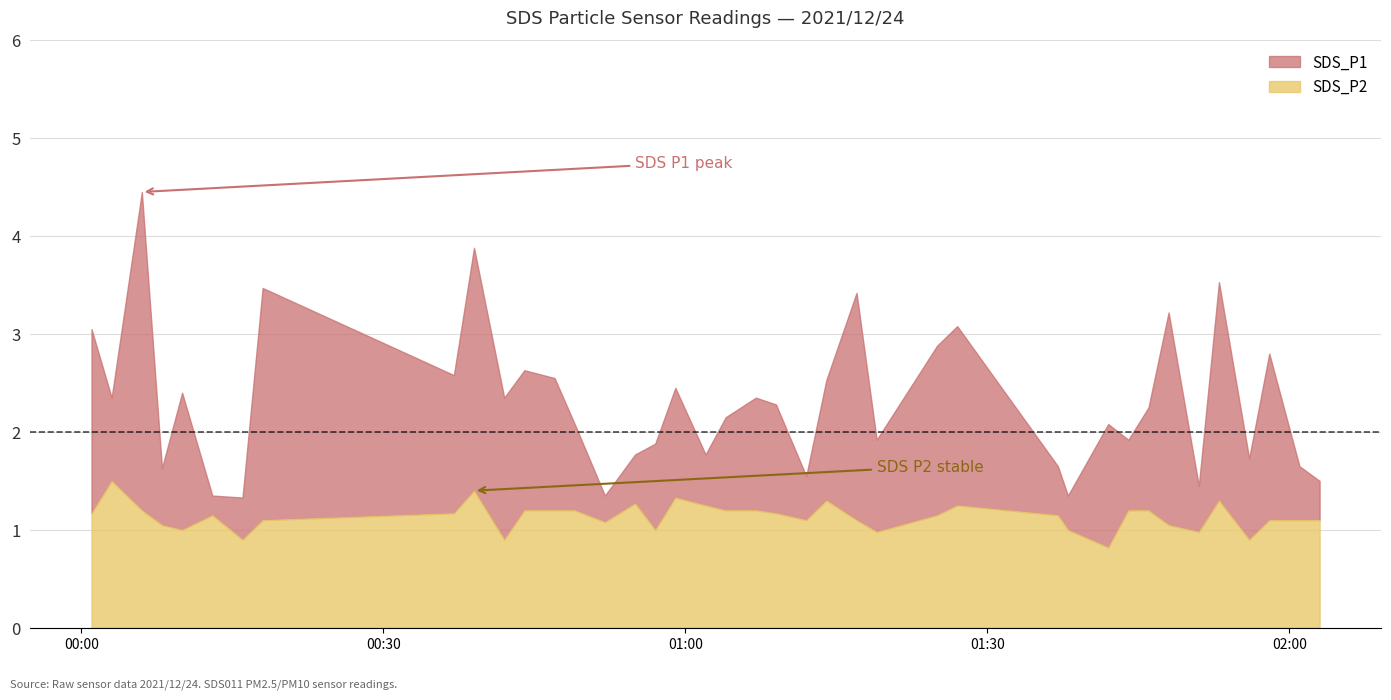

Reading right to left, transcribe all the data shown in this chart.

SDS_P1: 2021/12/24 02:03=1.5	2021/12/24 02:01=1.6	2021/12/24 01:58=2.8	2021/12/24 01:56=1.7	2021/12/24 01:53=3.5	2021/12/24 01:51=1.4	2021/12/24 01:48=3.2	2021/12/24 01:46=2.2	2021/12/24 01:44=1.9	2021/12/24 01:42=2.1	2021/12/24 01:38=1.4	2021/12/24 01:37=1.6	2021/12/24 01:27=3.1	2021/12/24 01:25=2.9	2021/12/24 01:19=1.9	2021/12/24 01:17=3.4	2021/12/24 01:14=2.5	2021/12/24 01:12=1.6	2021/12/24 01:09=2.3	2021/12/24 01:07=2.4	2021/12/24 01:04=2.1	2021/12/24 01:02=1.8	2021/12/24 00:59=2.5	2021/12/24 00:57=1.9	2021/12/24 00:55=1.8	2021/12/24 00:52=1.4	2021/12/24 00:49=2.1	2021/12/24 00:47=2.5	2021/12/24 00:44=2.6	2021/12/24 00:42=2.4	2021/12/24 00:39=3.9	2021/12/24 00:37=2.6	2021/12/24 00:18=3.5	2021/12/24 00:16=1.3	2021/12/24 00:13=1.4	2021/12/24 00:10=2.4	2021/12/24 00:08=1.6	2021/12/24 00:06=4.5	2021/12/24 00:03=2.4	2021/12/24 00:01=3.0
SDS_P2: 2021/12/24 02:03=1.1	2021/12/24 02:01=1.1	2021/12/24 01:58=1.1	2021/12/24 01:56=0.9	2021/12/24 01:53=1.3	2021/12/24 01:51=1.0	2021/12/24 01:48=1.1	2021/12/24 01:46=1.2	2021/12/24 01:44=1.2	2021/12/24 01:42=0.8	2021/12/24 01:38=1.0	2021/12/24 01:37=1.1	2021/12/24 01:27=1.2	2021/12/24 01:25=1.1	2021/12/24 01:19=1.0	2021/12/24 01:17=1.1	2021/12/24 01:14=1.3	2021/12/24 01:12=1.1	2021/12/24 01:09=1.2	2021/12/24 01:07=1.2	2021/12/24 01:04=1.2	2021/12/24 01:02=1.2	2021/12/24 00:59=1.3	2021/12/24 00:57=1.0	2021/12/24 00:55=1.3	2021/12/24 00:52=1.1	2021/12/24 00:49=1.2	2021/12/24 00:47=1.2	2021/12/24 00:44=1.2	2021/12/24 00:42=0.9	2021/12/24 00:39=1.4	2021/12/24 00:37=1.2	2021/12/24 00:18=1.1	2021/12/24 00:16=0.9	2021/12/24 00:13=1.1	2021/12/24 00:10=1.0	2021/12/24 00:08=1.1	2021/12/24 00:06=1.2	2021/12/24 00:03=1.5	2021/12/24 00:01=1.2